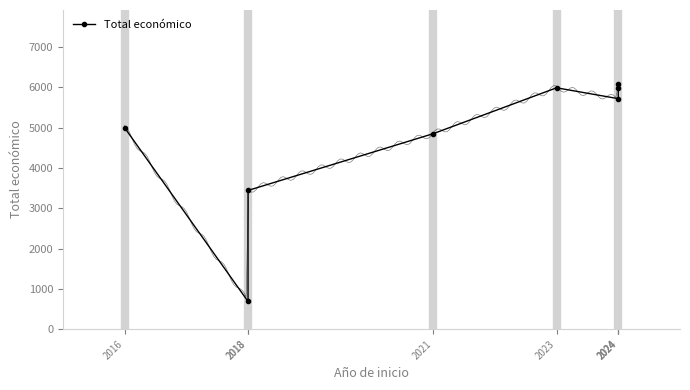

Rank the categories by value from highest to lowest.

2024, 2024, 2023, 2024, 2016, 2021, 2018, 2018